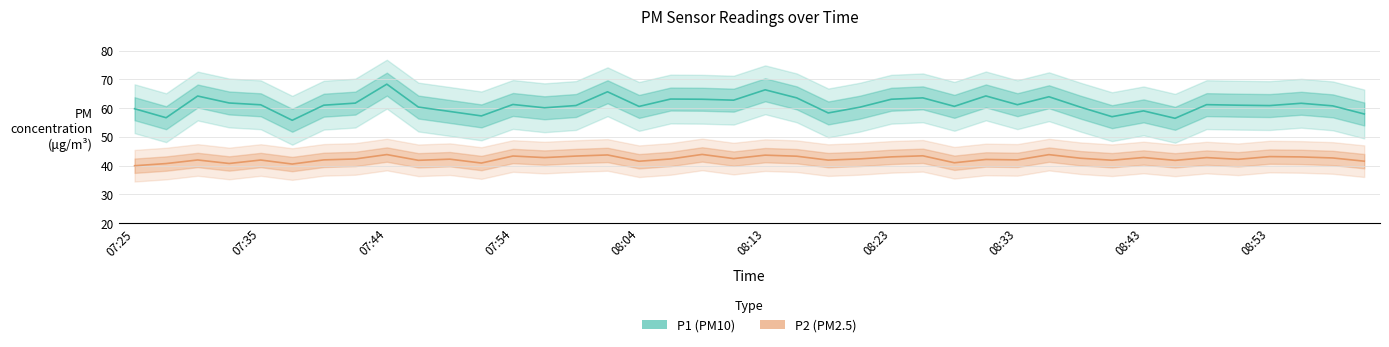

Does the chart have visible grid lines?

Yes